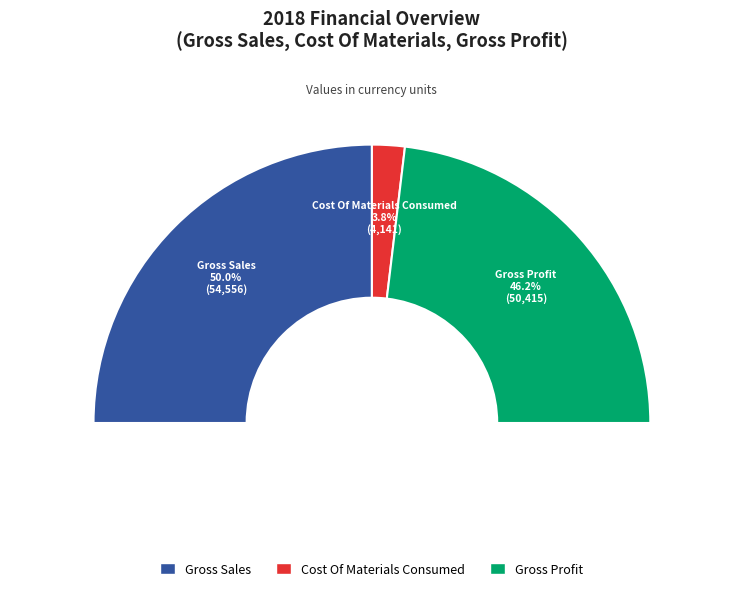

To the nearest percent, what is the difference between the largest and smallest slice percentages?

46%